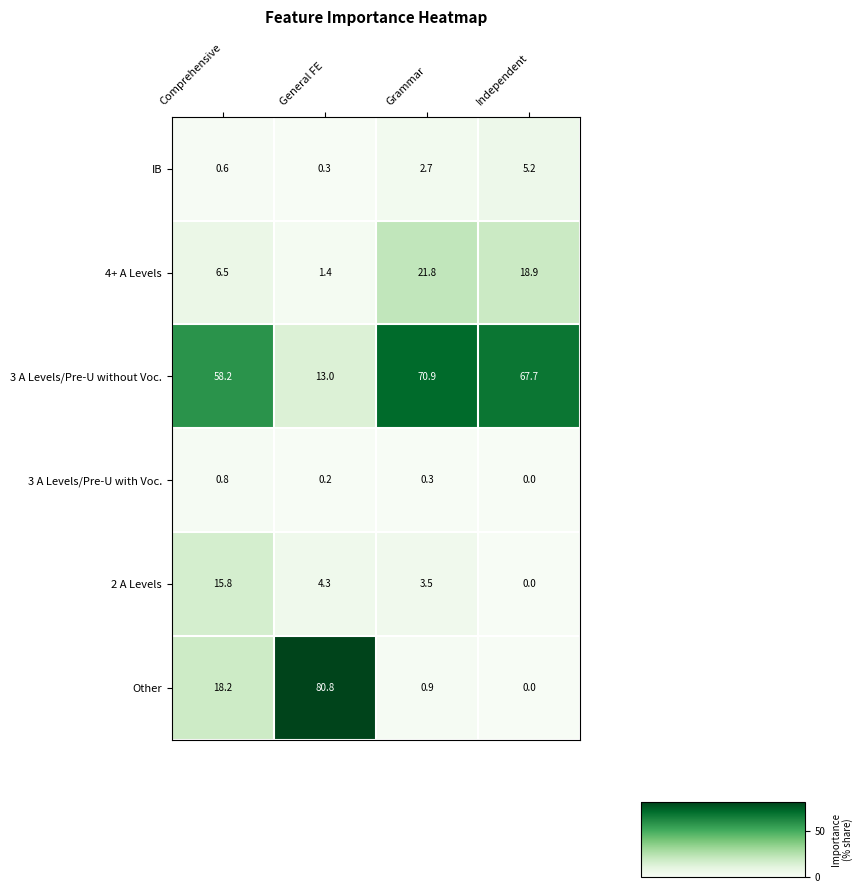

Rank the categories by IB value from lowest to highest.

General FE, Comprehensive, Grammar, Independent